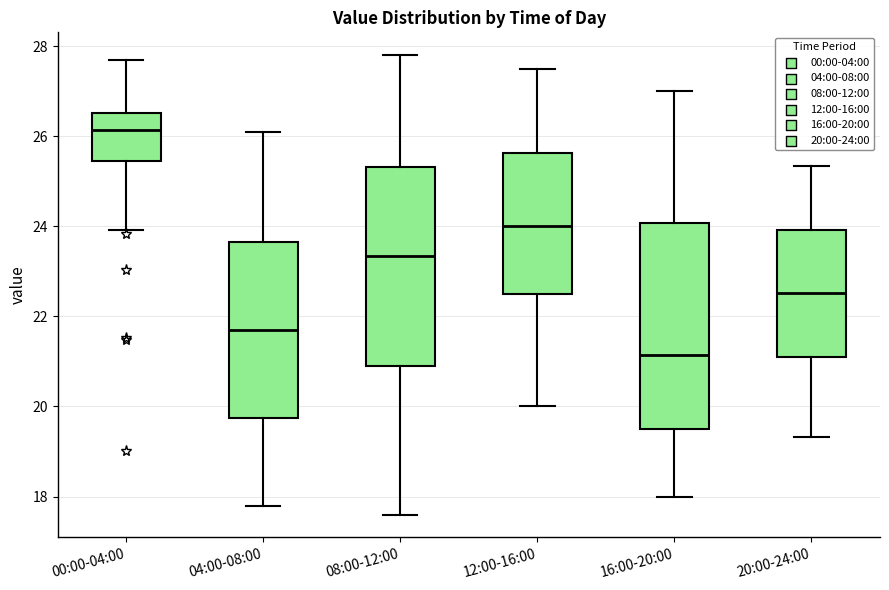

Reading left to right, read every box against the y-axis: the position of its median line, the range the box covers, and the ends of its whiskers. The values are not printed on the chart, so give them approximately, as read against the axis.

00:00-04:00: median 26.2, box 25.4 to 26.6, whiskers 24.0 to 27.8
04:00-08:00: median 21.8, box 19.8 to 23.6, whiskers 17.8 to 26.2
08:00-12:00: median 23.4, box 21.0 to 25.4, whiskers 17.6 to 27.8
12:00-16:00: median 24.0, box 22.6 to 25.6, whiskers 20.0 to 27.6
16:00-20:00: median 21.2, box 19.6 to 24.0, whiskers 18.0 to 27.0
20:00-24:00: median 22.6, box 21.0 to 24.0, whiskers 19.4 to 25.4